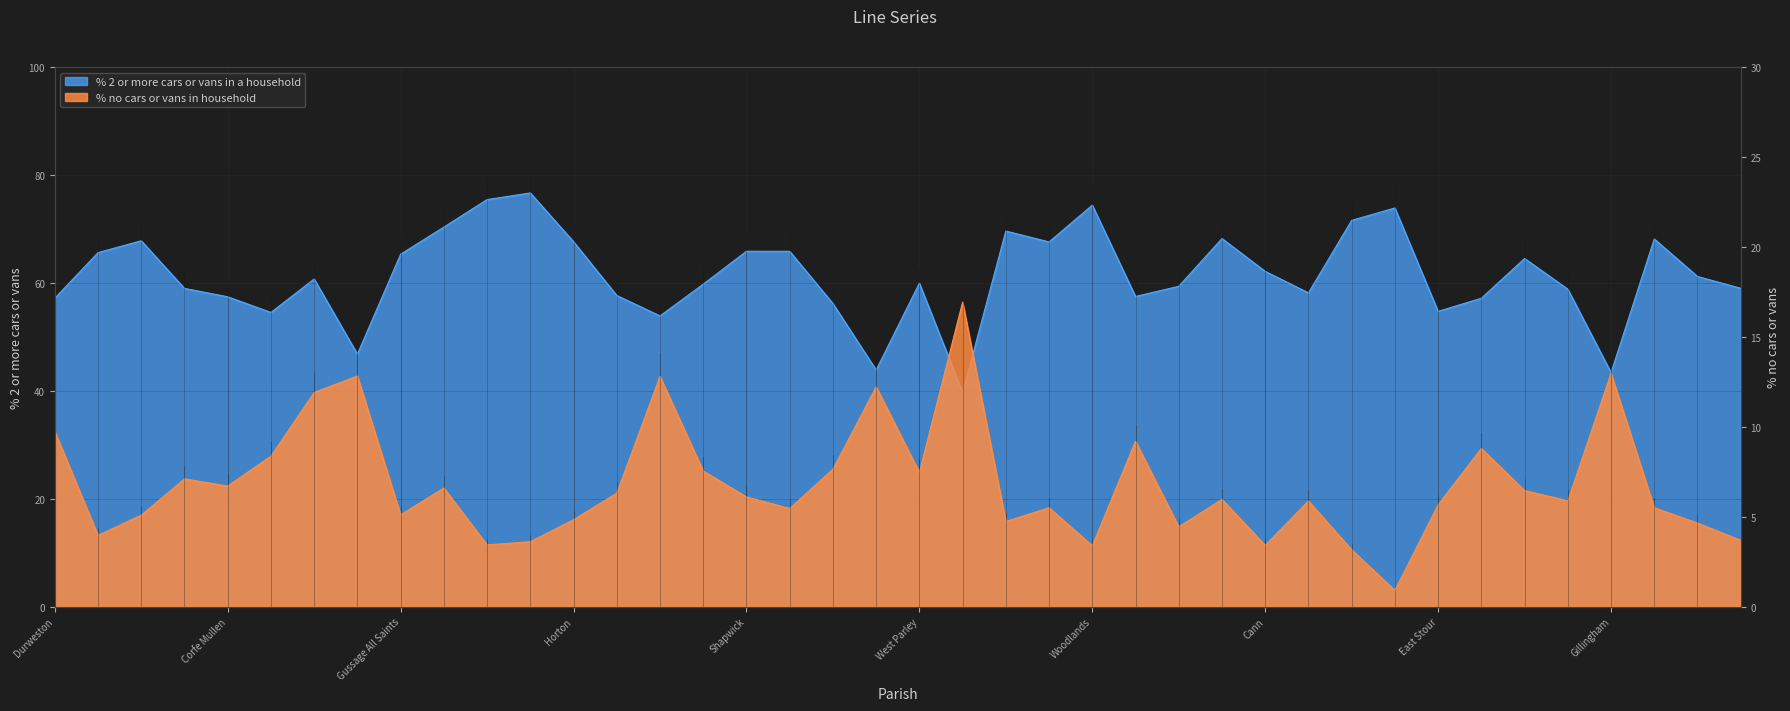

Rank the series at Witchampton from highest to lowest value.

% 2 or more cars or vans in a household, % no cars or vans in household